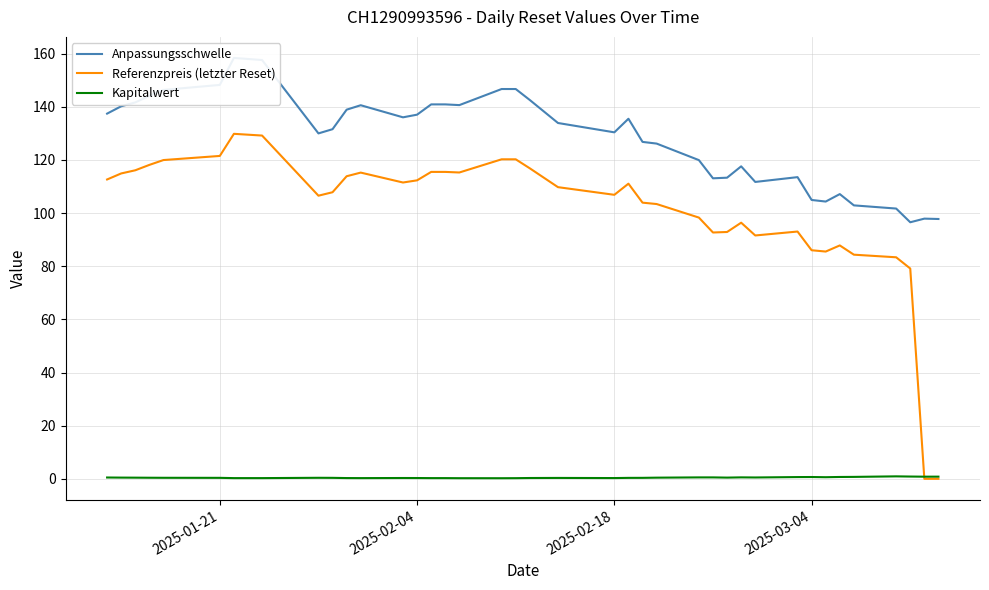

What is the maximum value for Referenzpreis (letzter Reset)?

129.8